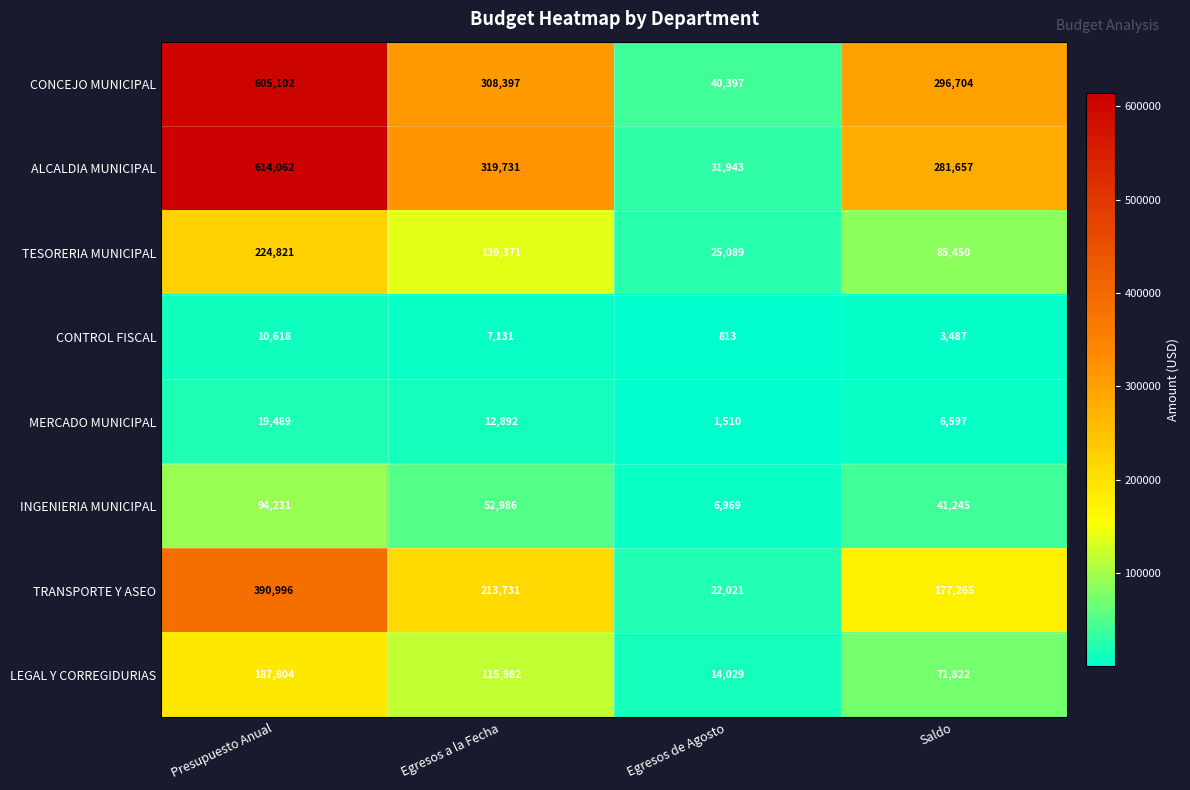

What is the difference between the INGENIERIA MUNICIPAL values at Egresos a la Fecha and Presupuesto Anual?

41245